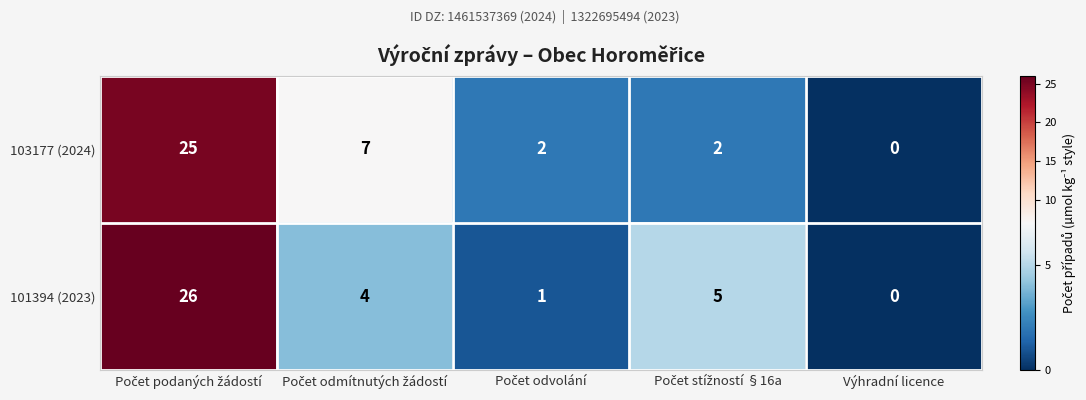

What is the sum of all 101394 (2023) values?

36